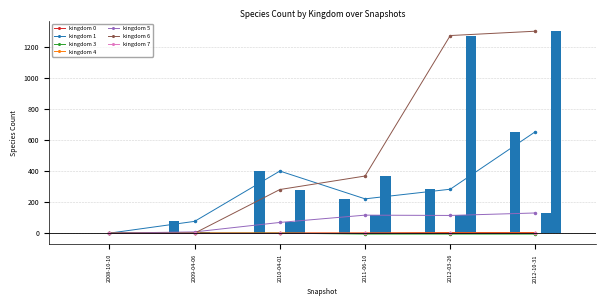

How many data points does each series have?

6